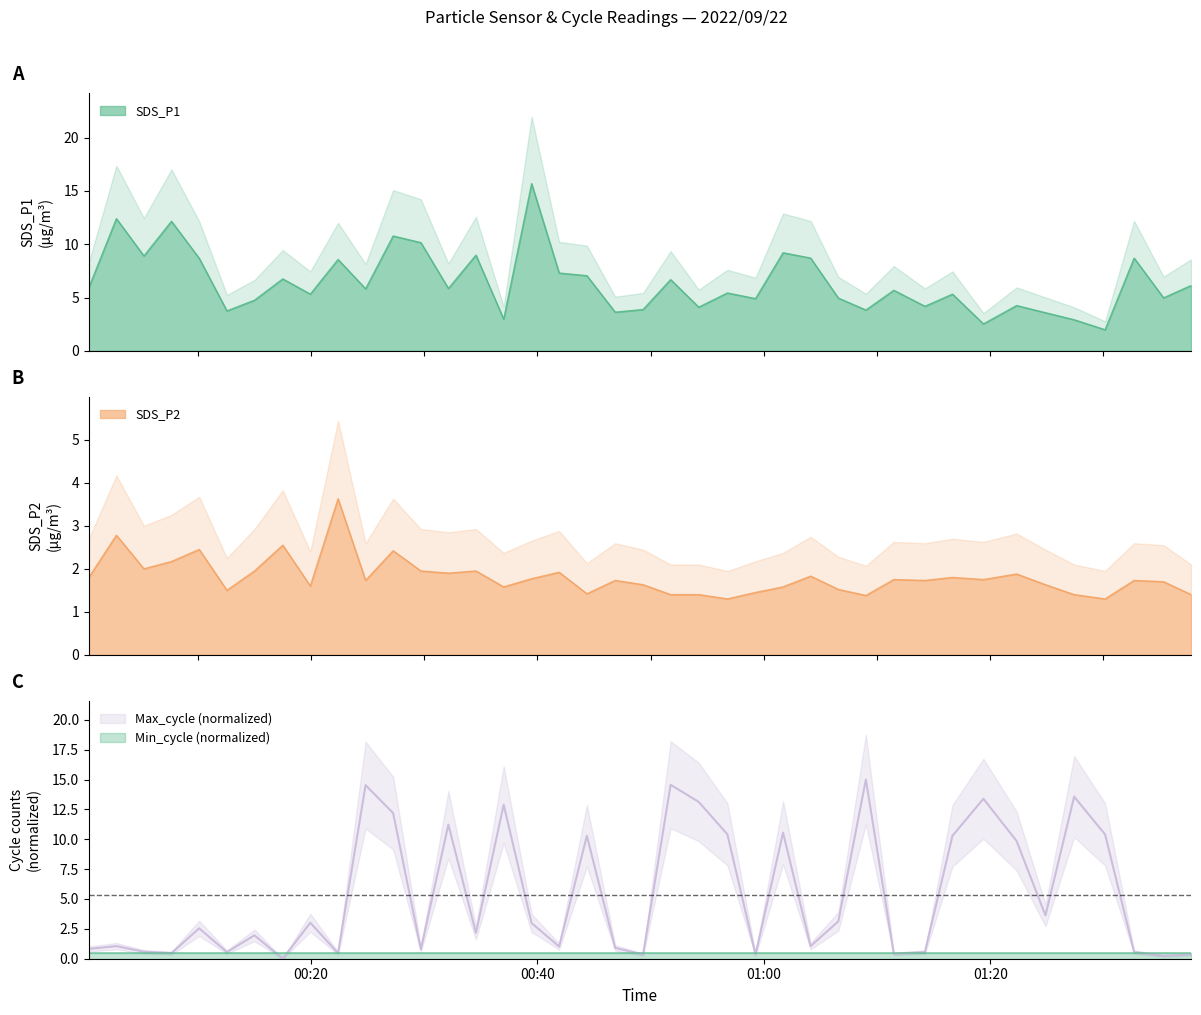

At which label does SDS_P2 reach its minimum?

2022/09/22 00:56:47